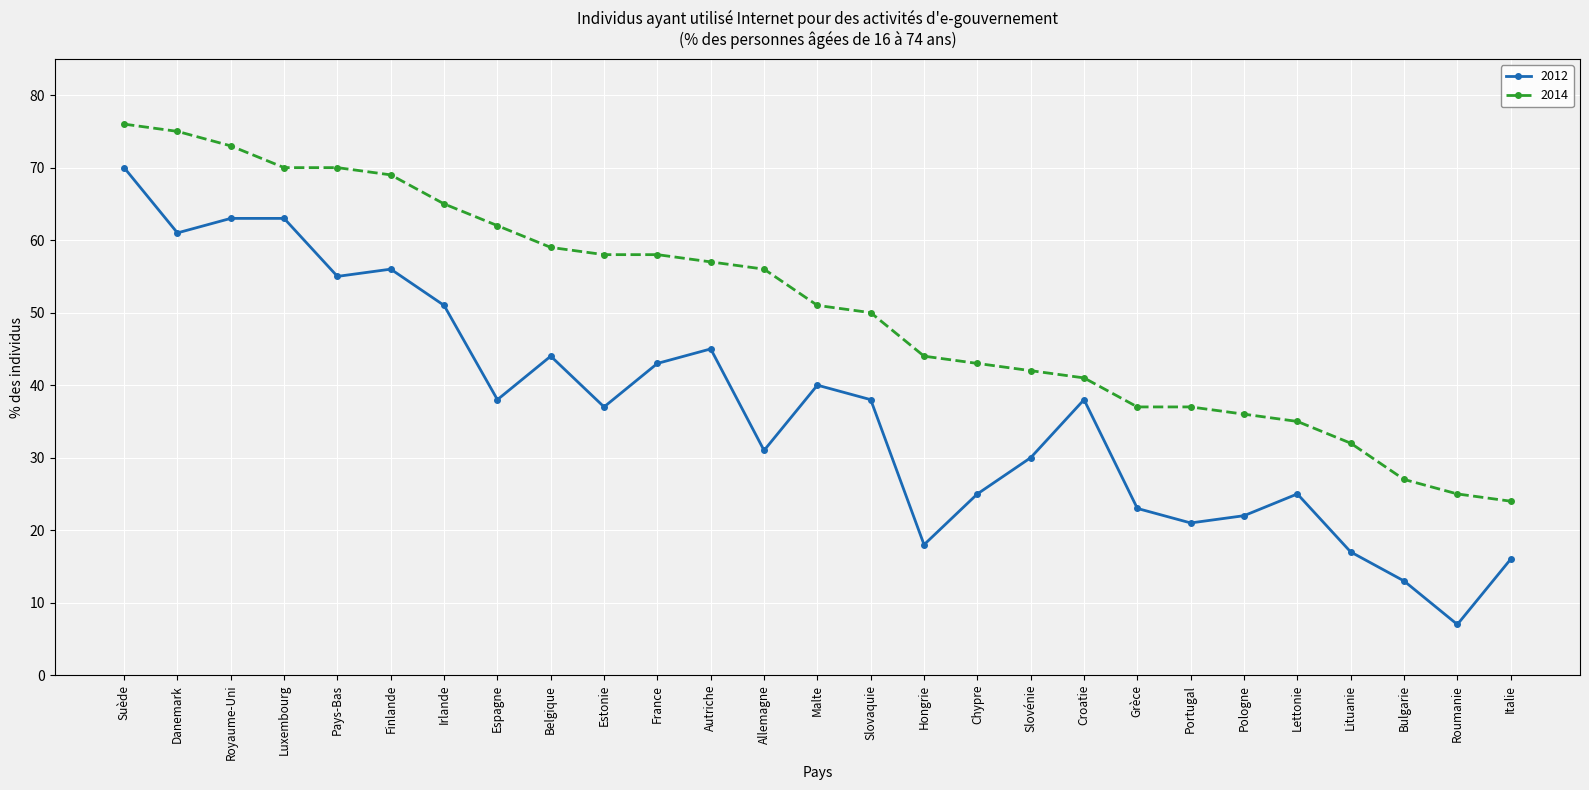

At Estonie, list the series in order from smallest to largest.

2012, 2014